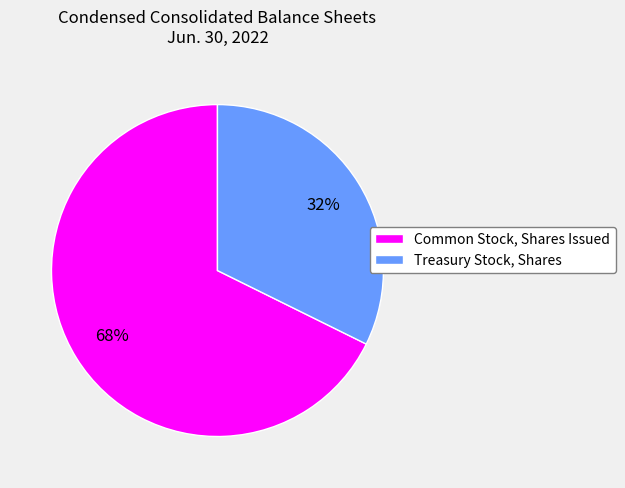

Rank the categories by value from lowest to highest.

Treasury Stock, Shares, Common Stock, Shares Issued